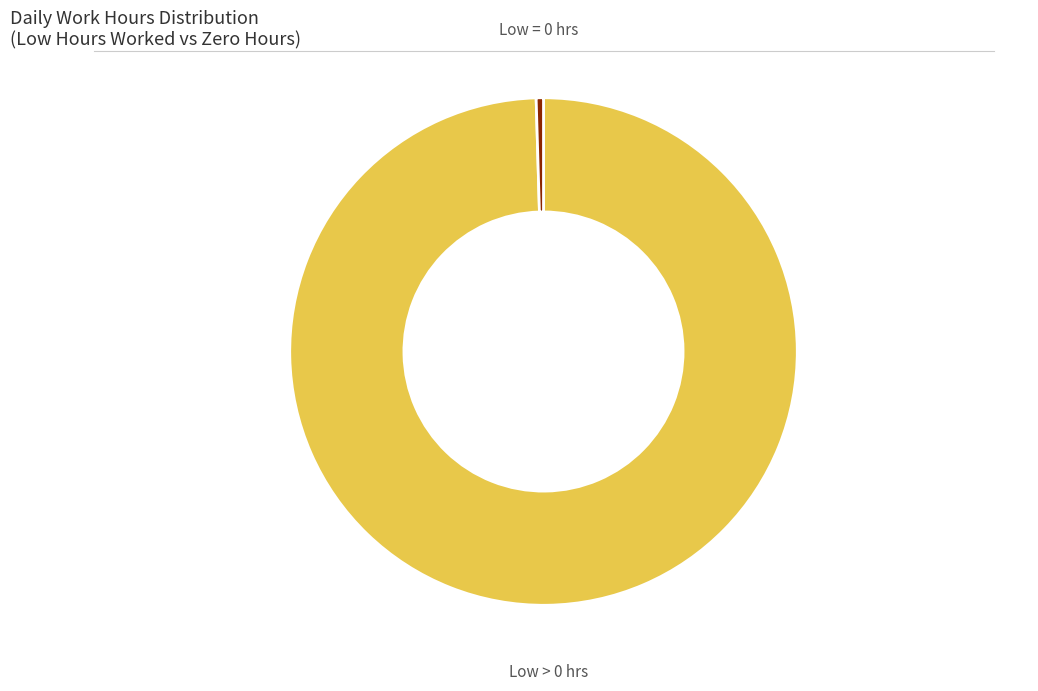

Is there a majority slice in this chart?

Yes